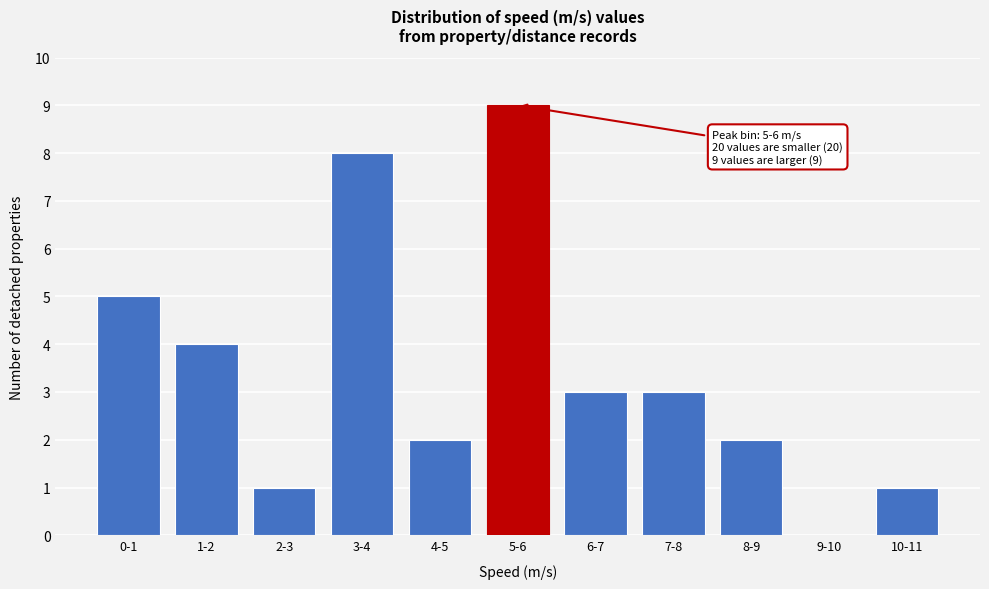

Reading right to left, transcribe all the data shown in this chart.

10-11=1	9-10=0	8-9=2	7-8=3	6-7=3	5-6=9	4-5=2	3-4=8	2-3=1	1-2=4	0-1=5